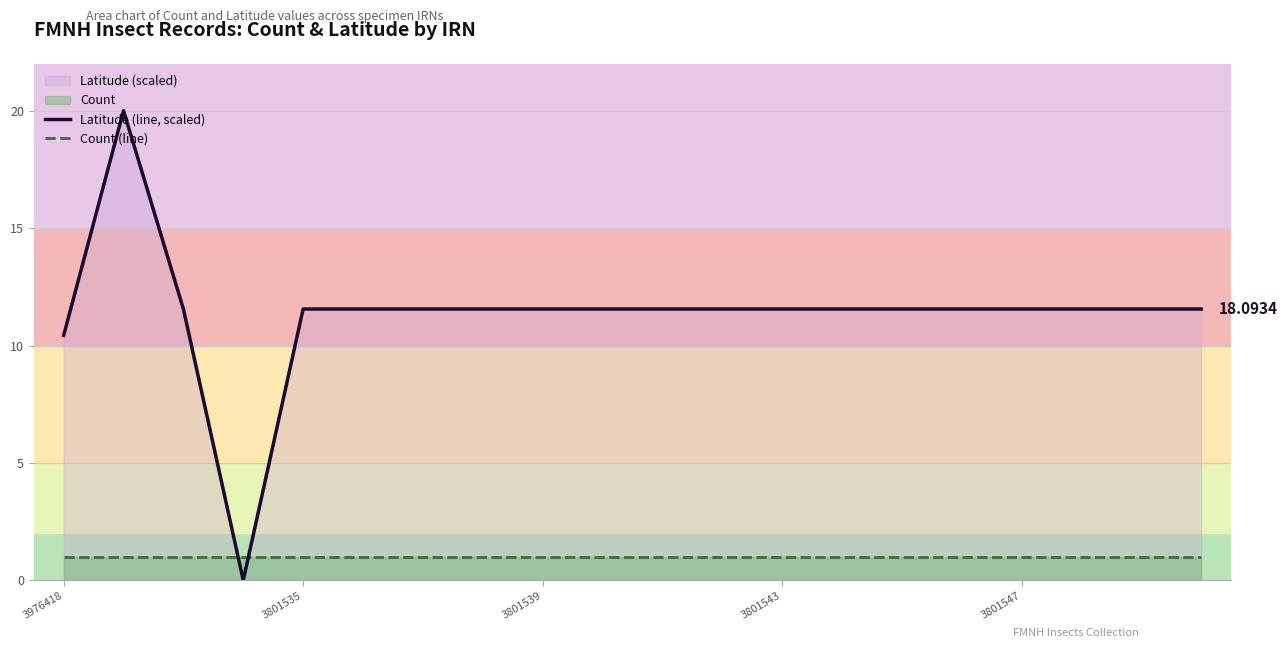

What is the sum of all Latitude (line, scaled) values?

226.9